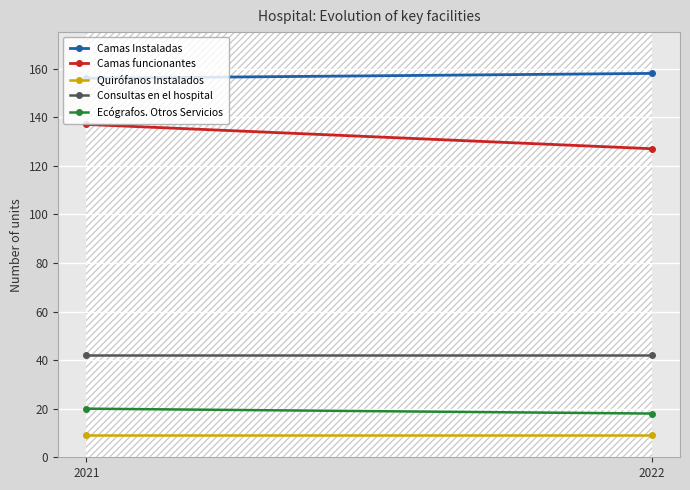

Which series has the largest range (max minus min)?

Camas funcionantes